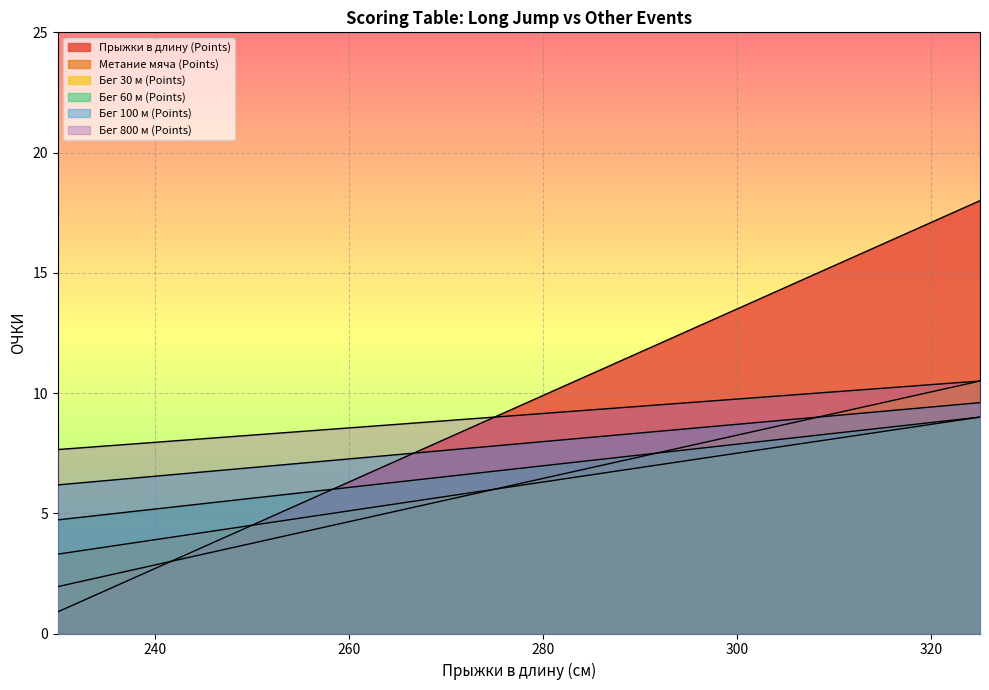

List the labels in order of Бег 100 м (Points) value, largest first.

325, 320, 315, 310, 305, 300, 295, 290, 285, 280, 275, 270, 265, 260, 255, 250, 245, 240, 235, 230